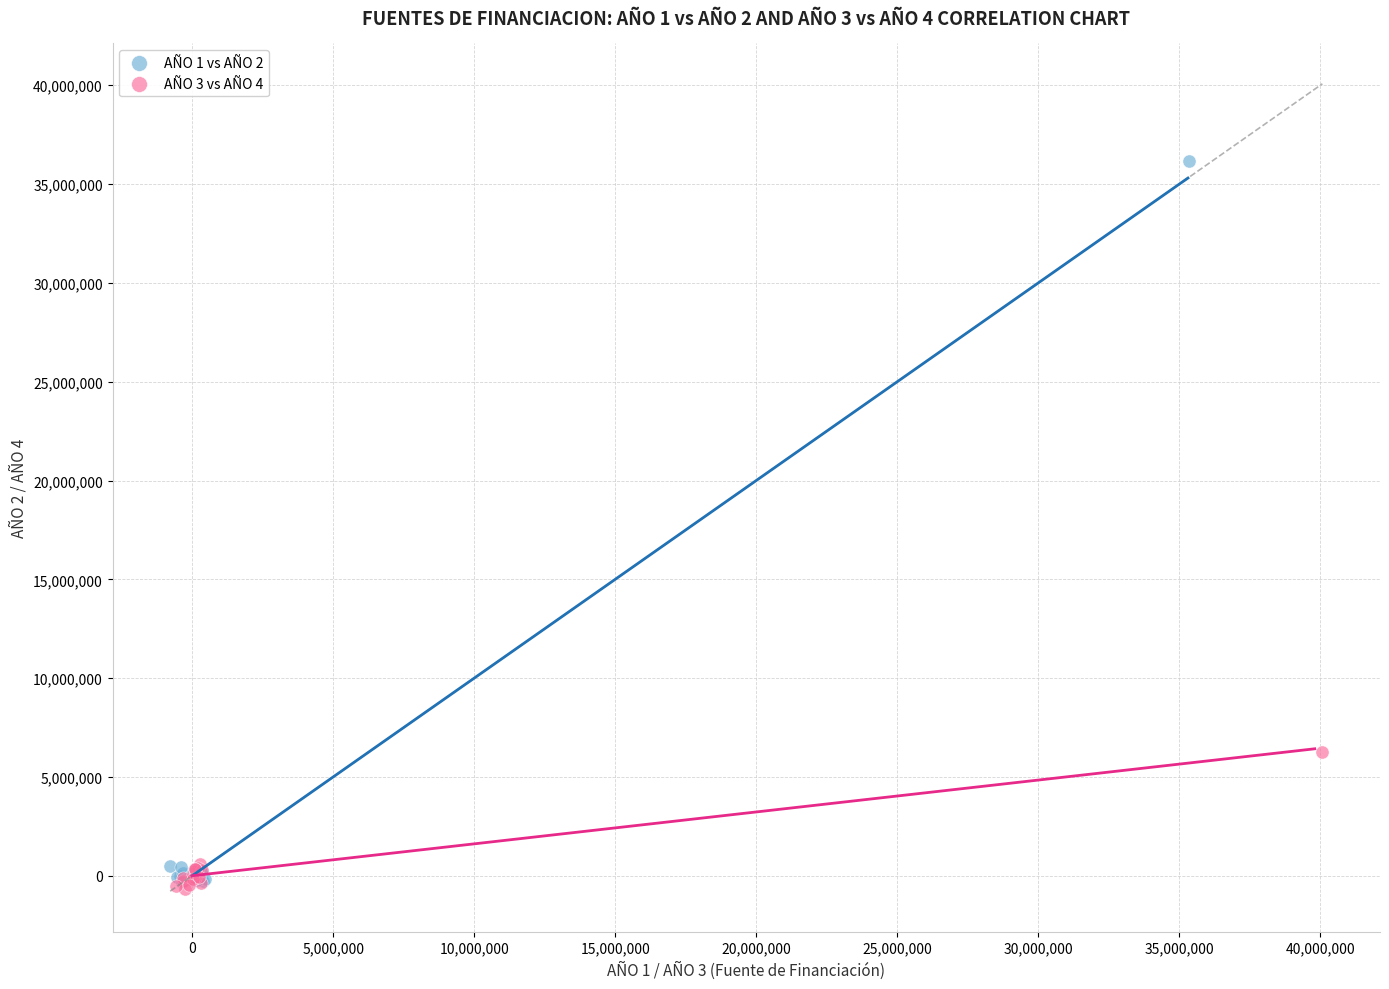

Which series contains the highest Y value?

AÑO 1 vs AÑO 2